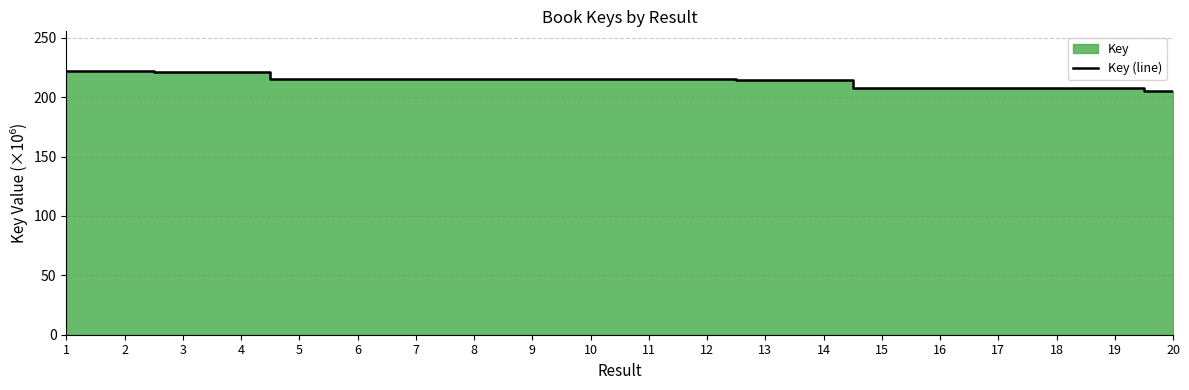

What is the value of the 14th point from the left?

214.5